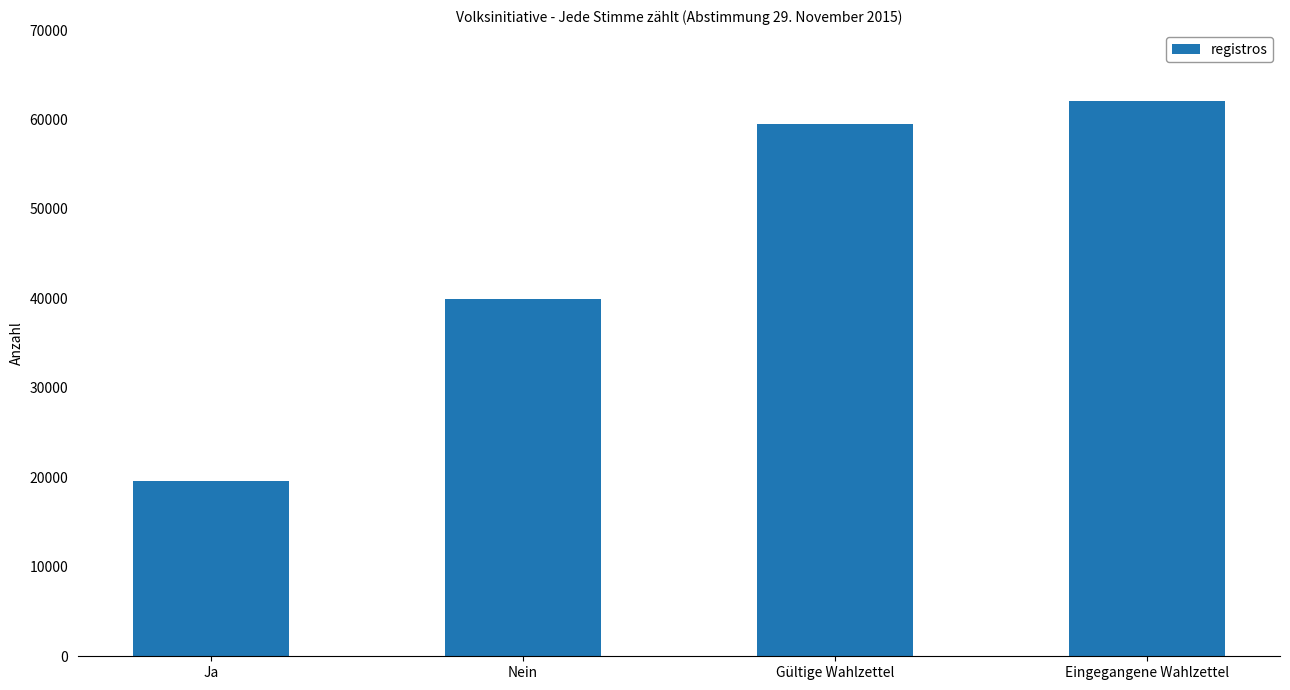

At which category does the chart reach its peak across all series?

Eingegangene Wahlzettel